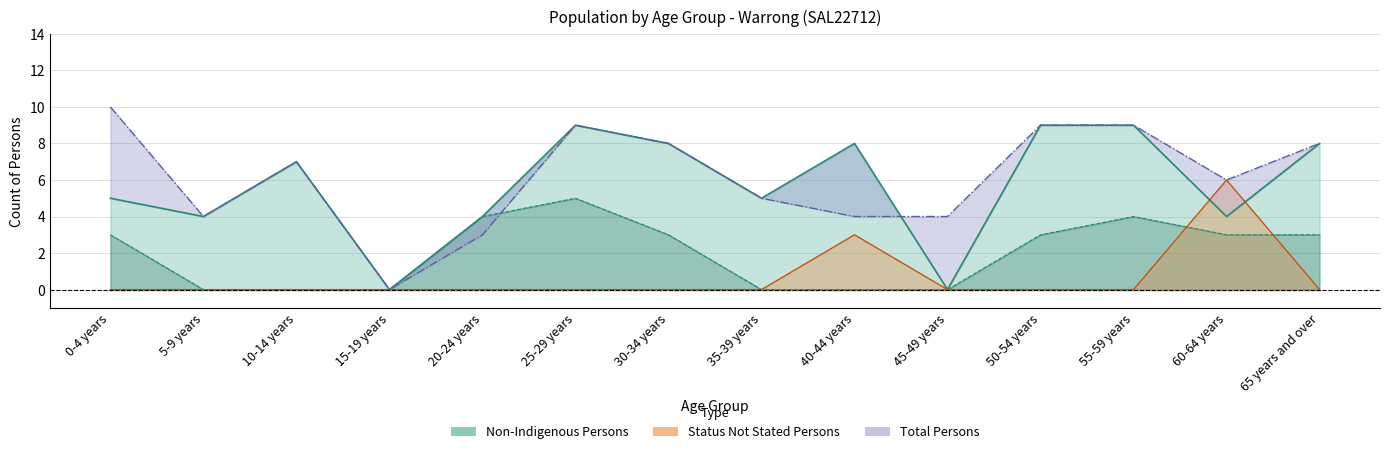

What is the average value of the Status Not Stated Persons series?

1